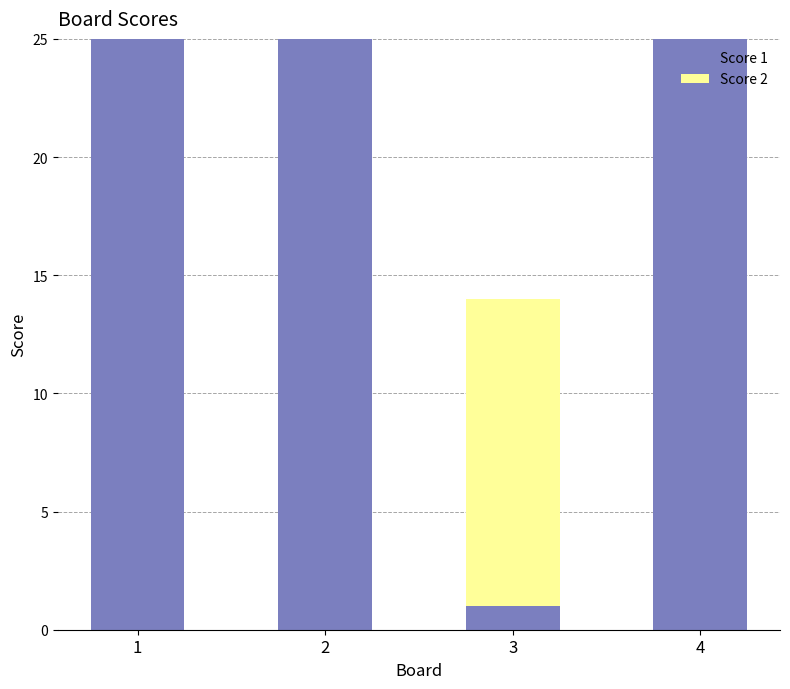

What is the total value across all series at 2?

25